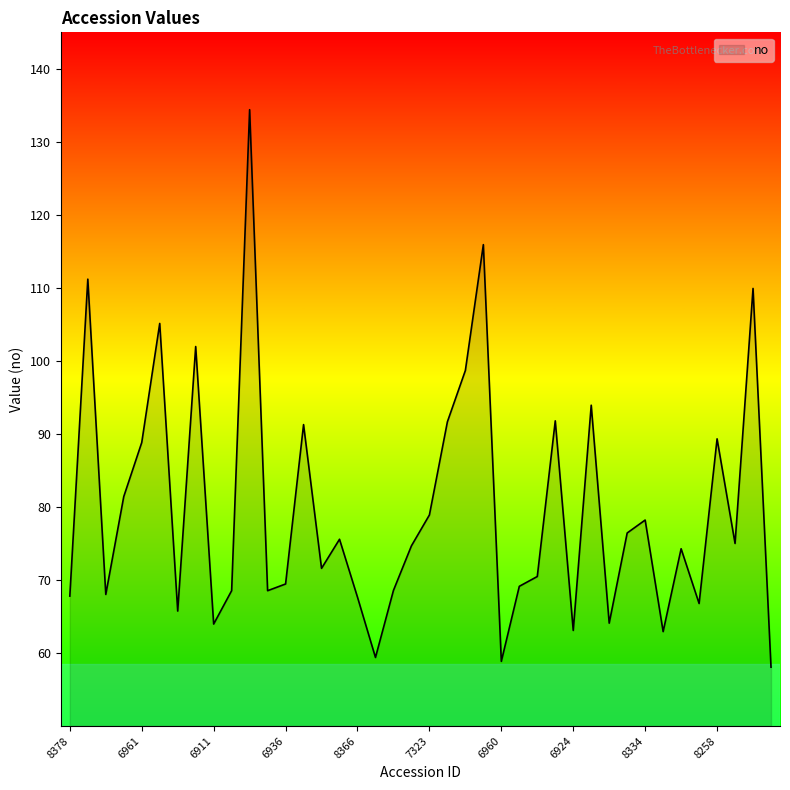

True or false: the data has more than 0 interior local peaks.

True